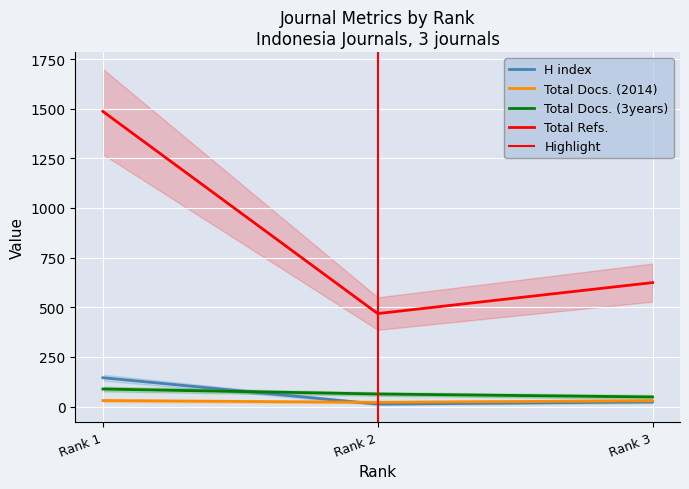

Read the Total Refs. value at Rank 3, to the nearest 50.

600